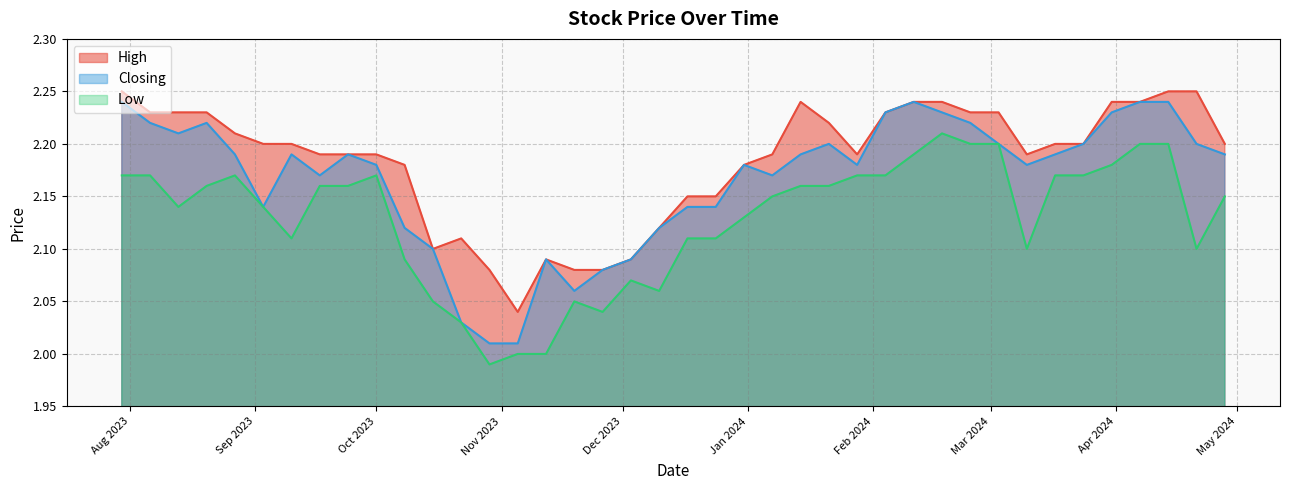

What is the value of the High point at the 9th from the left?

2.2